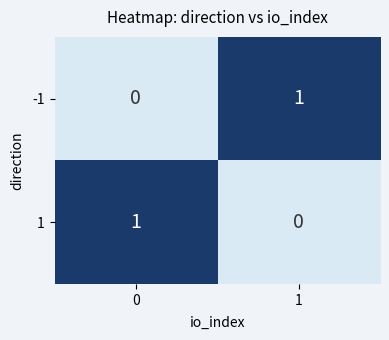

The -1 series shows 0 at 0. True or false?

True